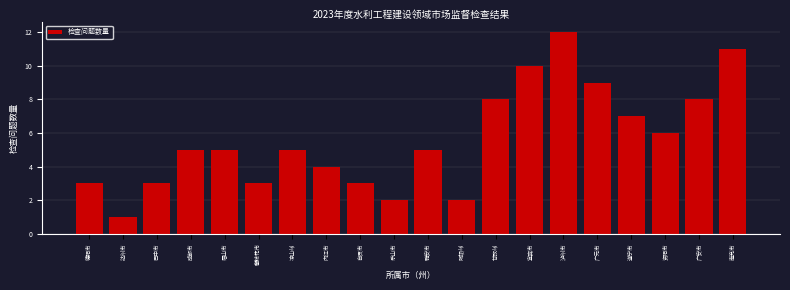

Reading right to left, list all the values displayed in this chart.

11	8	6	7	9	12	10	8	2	5	2	3	4	5	3	5	5	3	1	3